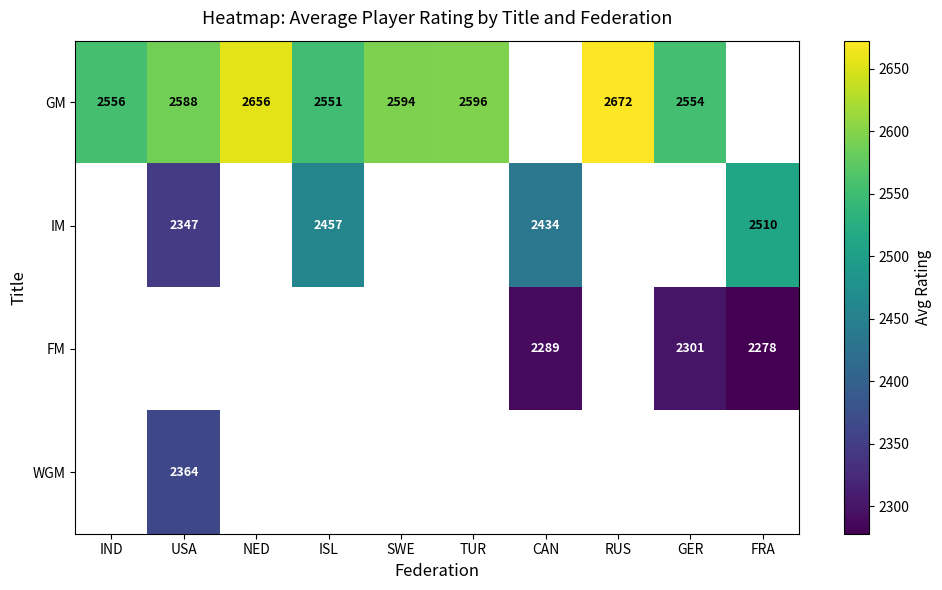

The GM series shows 2588.0 at USA. True or false?

True